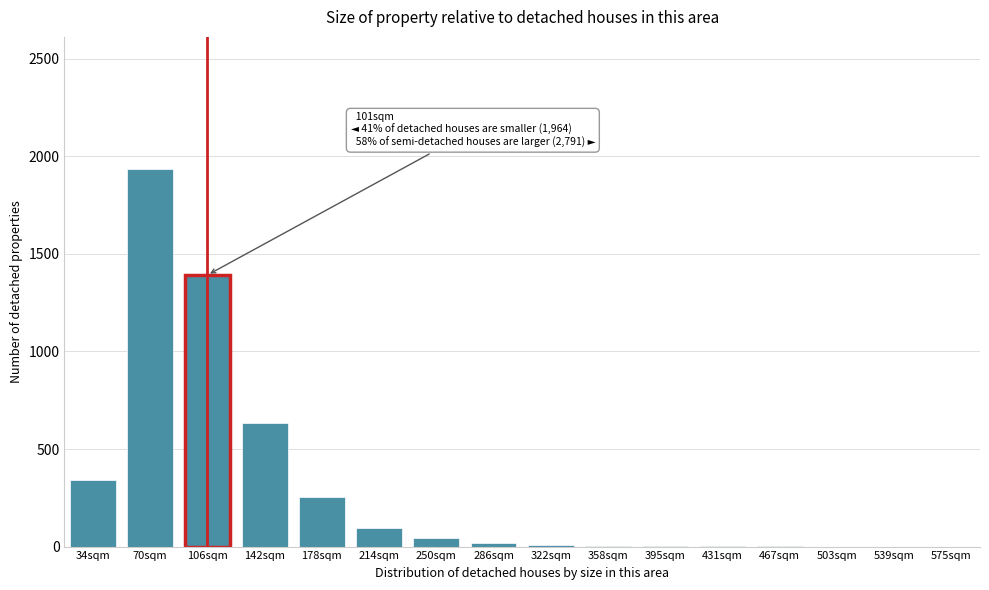

What is the change in value from 70sqm to 503sqm?

-1935